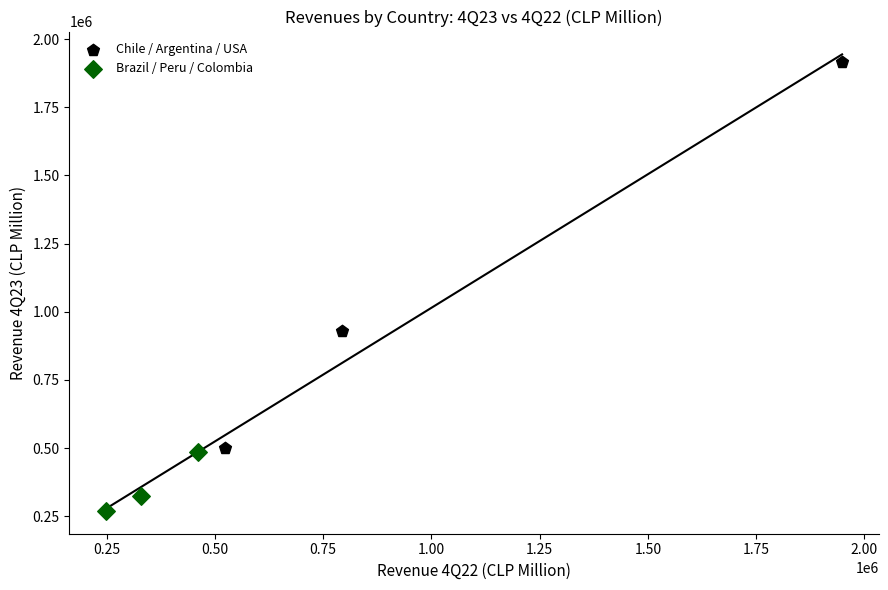

Which series has the widest spread of Y values?

Chile / Argentina / USA